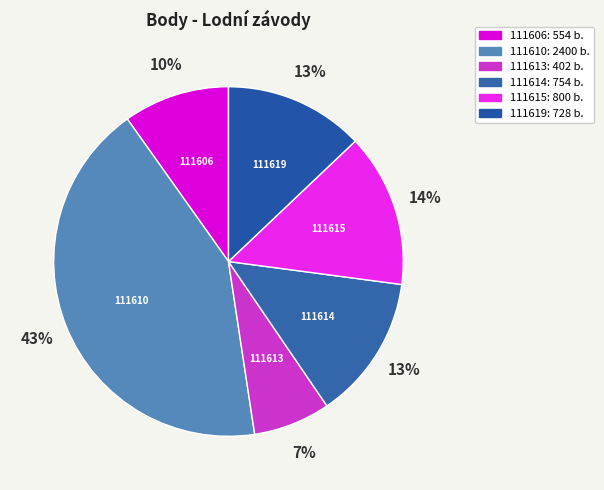

Count the number of slices in the pie.

6